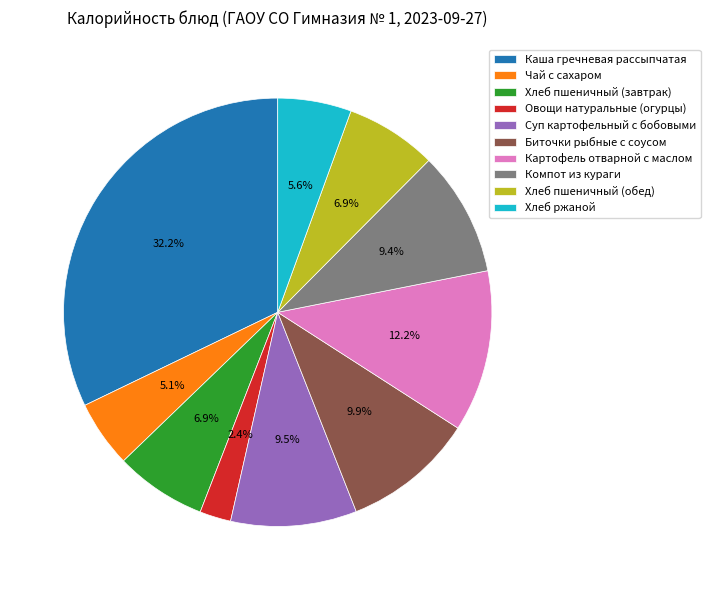

True or false: Хлеб пшеничный (завтрак) accounts for 1% of the total.

False